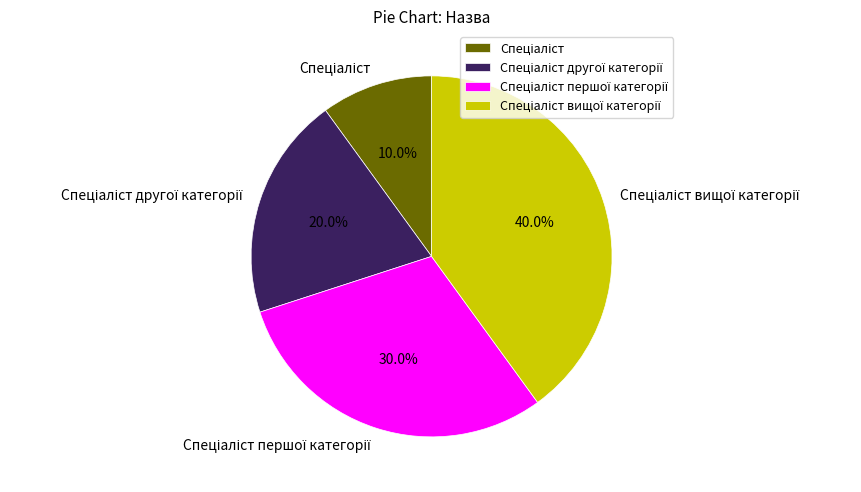

Does any single category account for the majority?

No